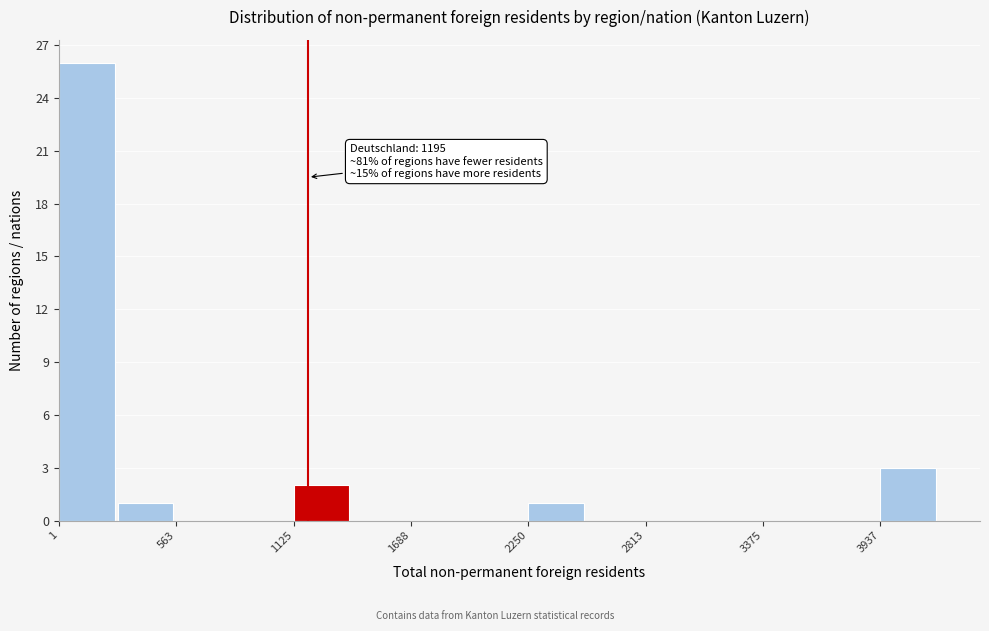

Read against the x-axis, roughly where is the centre of the tallest bar?

100